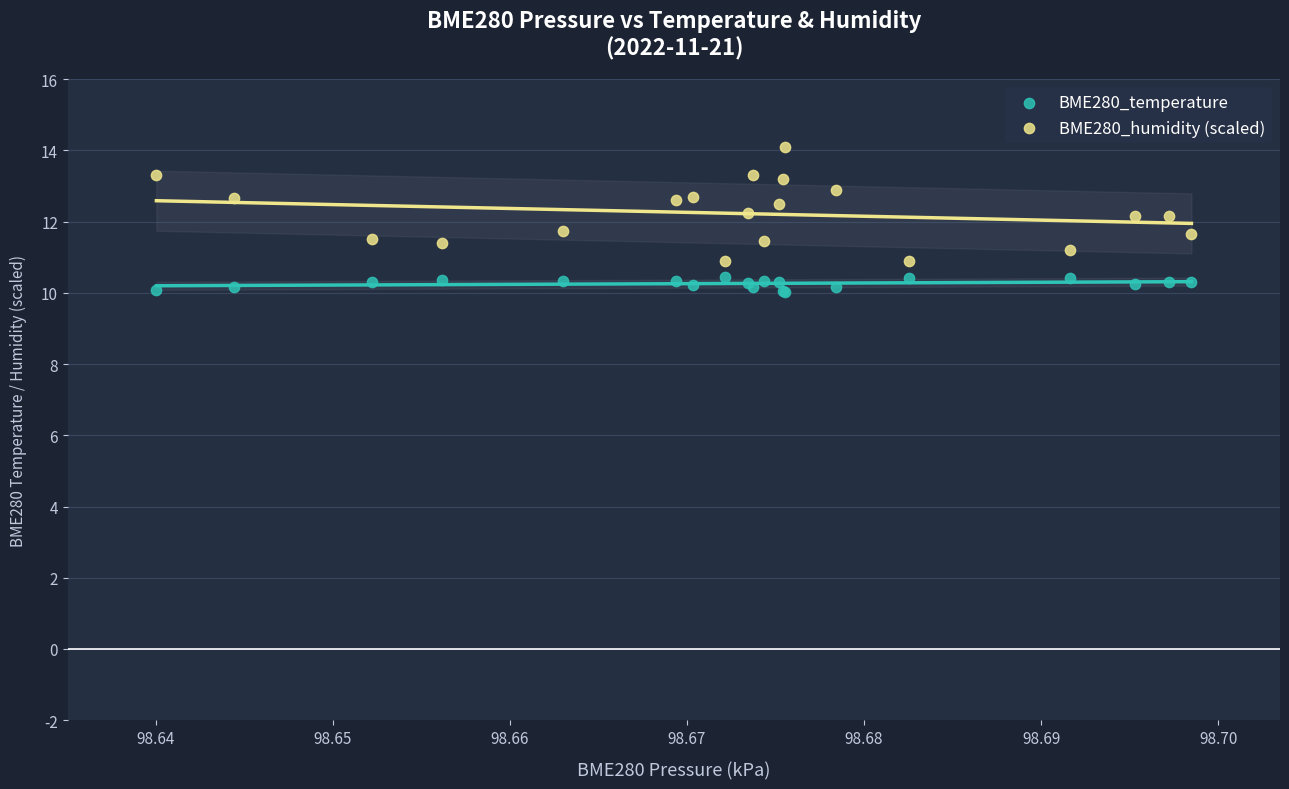

Which series contains the highest Y value?

BME280_humidity (scaled)